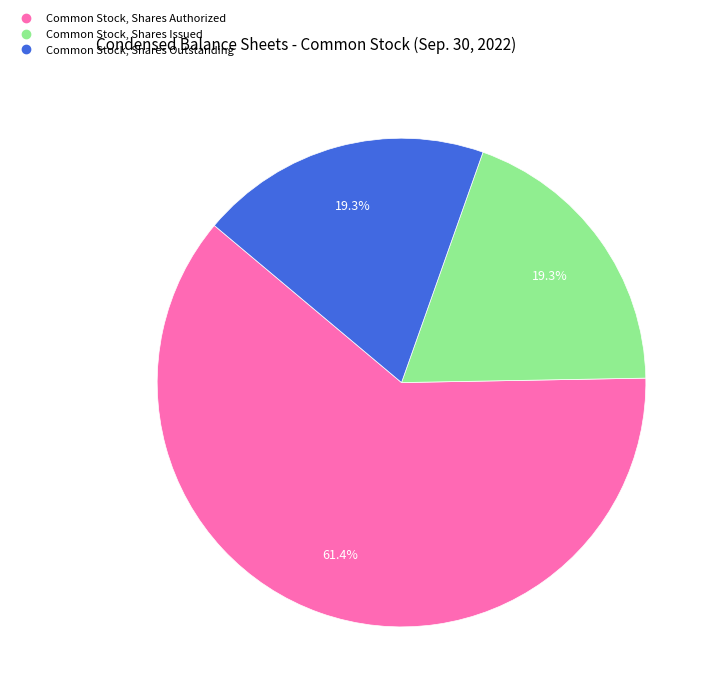

Is there any slice that represents more than half of the pie?

Yes